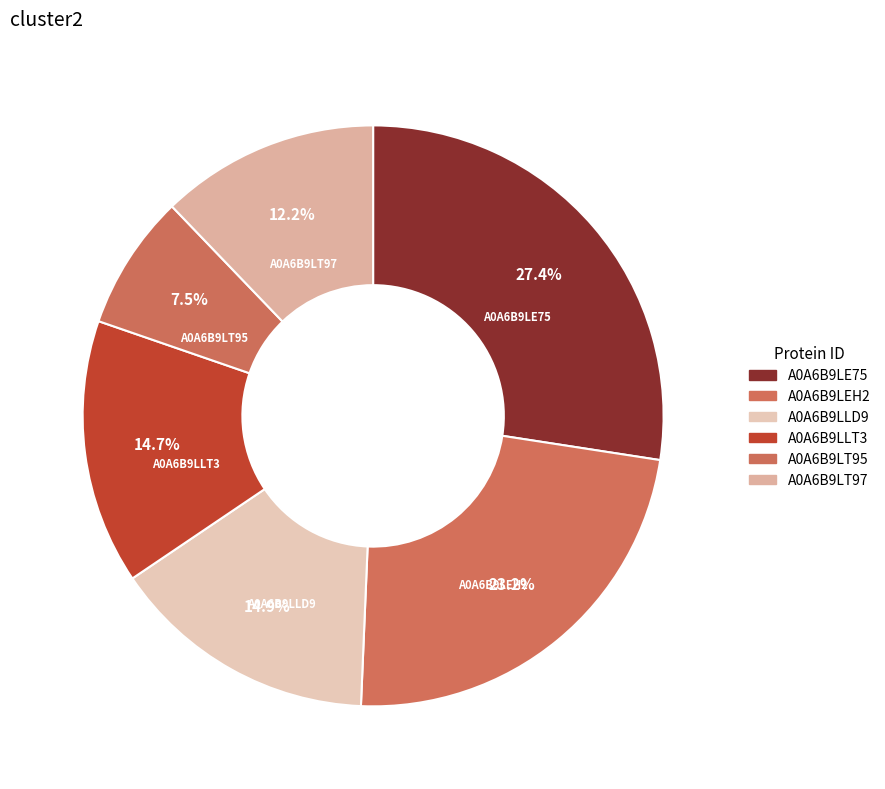

The A0A6B9LE75 slice represents 27% of the pie. True or false?

True